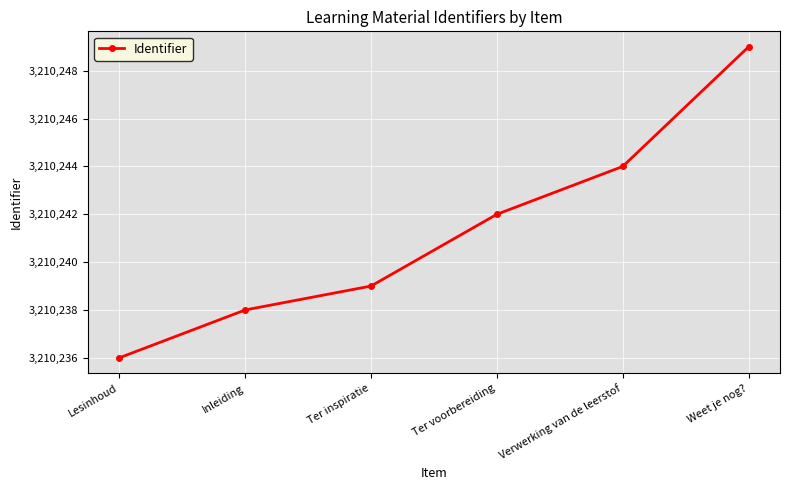

Which category has the lowest value across all series?

Lesinhoud